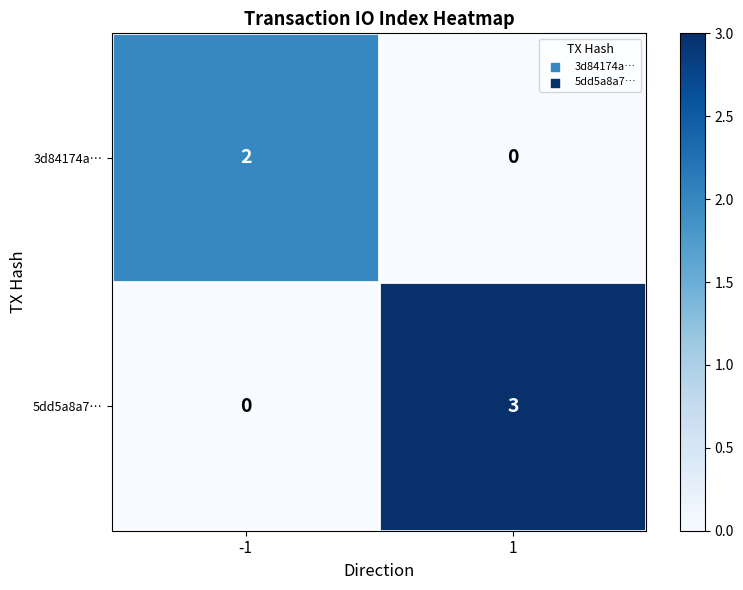

Reading left to right, extract all data points from this chart.

3d84174a…: 2	0
5dd5a8a7…: 0	3